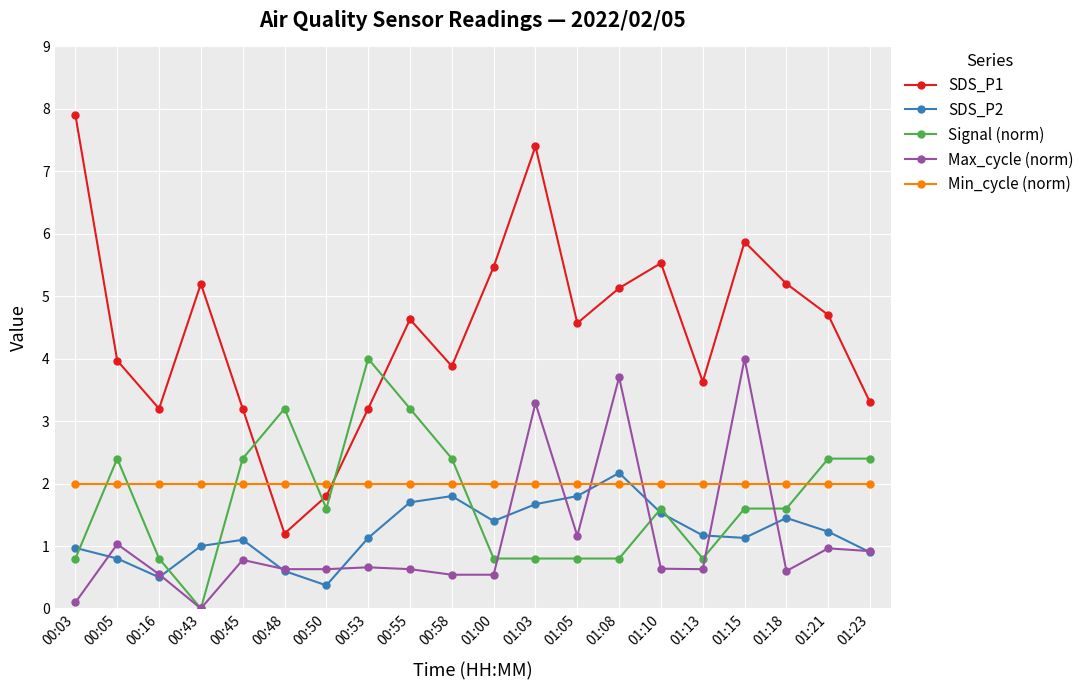

Where does the Signal (norm) series first go above 1?

00:05